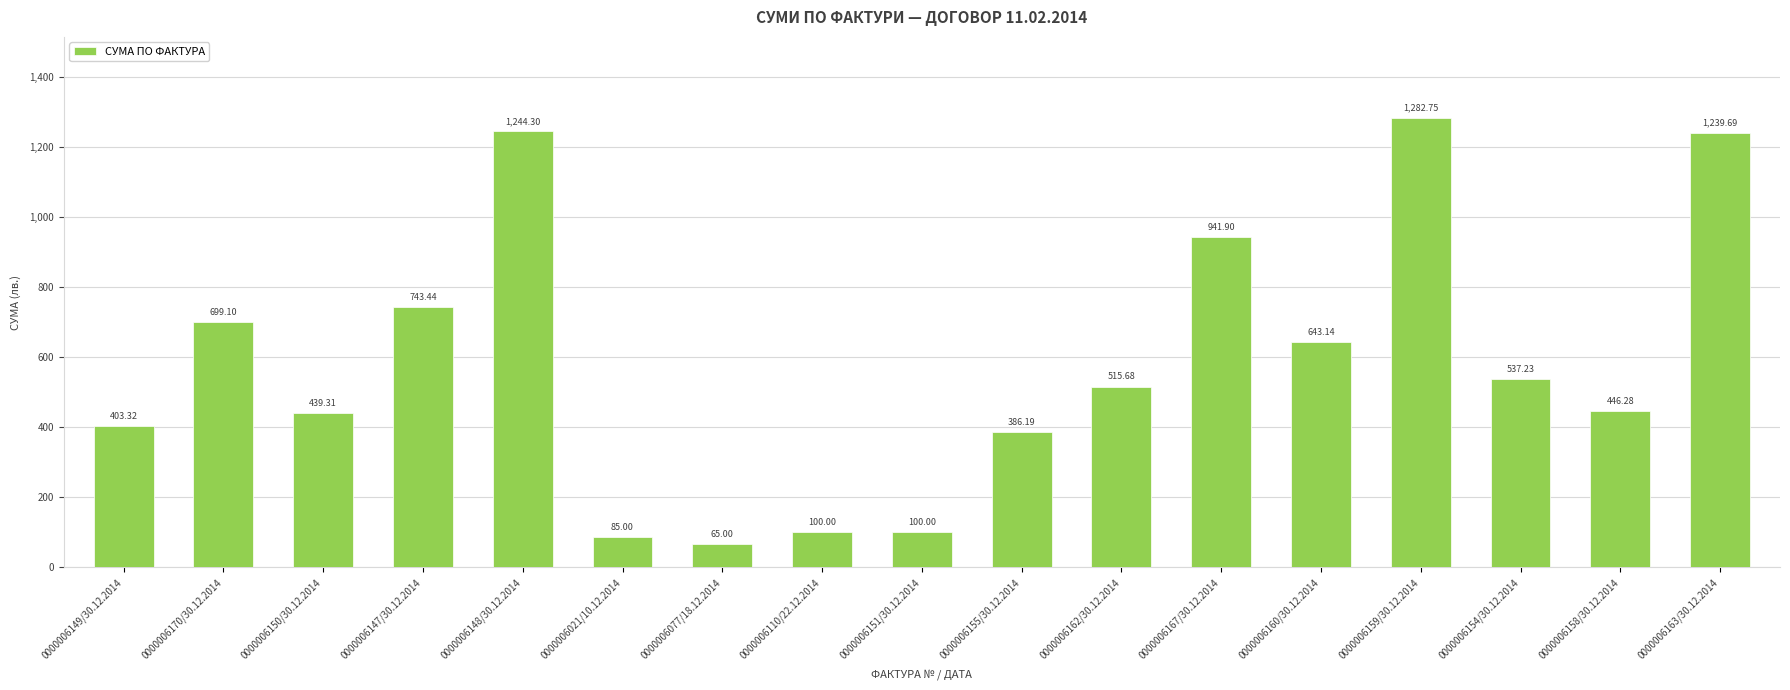

Between 0000006159/30.12.2014 and 0000006151/30.12.2014, which is larger?

0000006159/30.12.2014